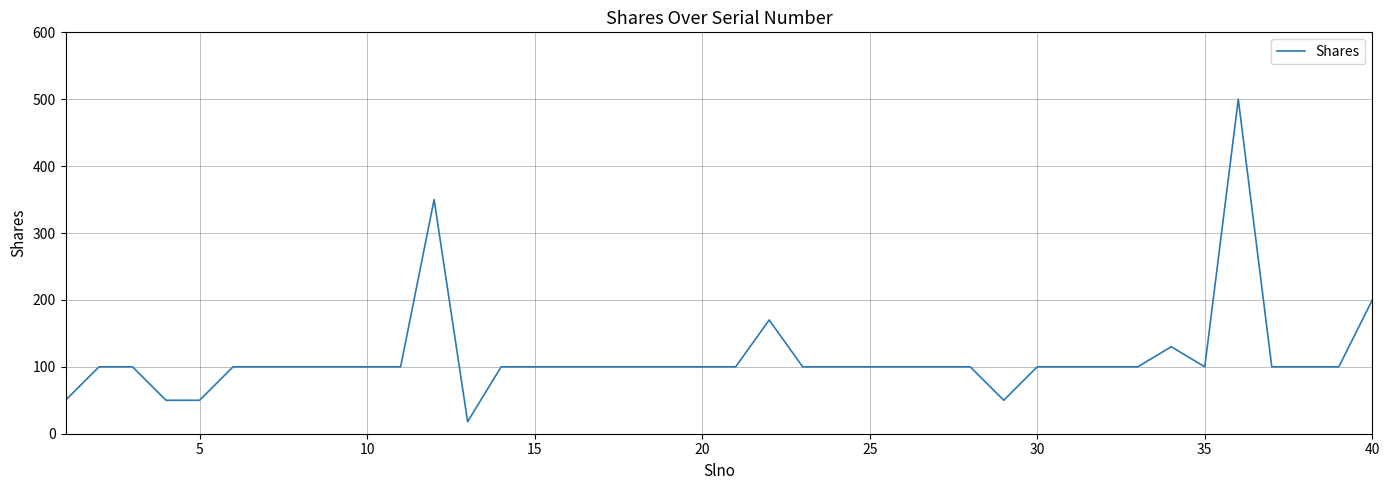

What is the difference between the maximum and minimum values?

482